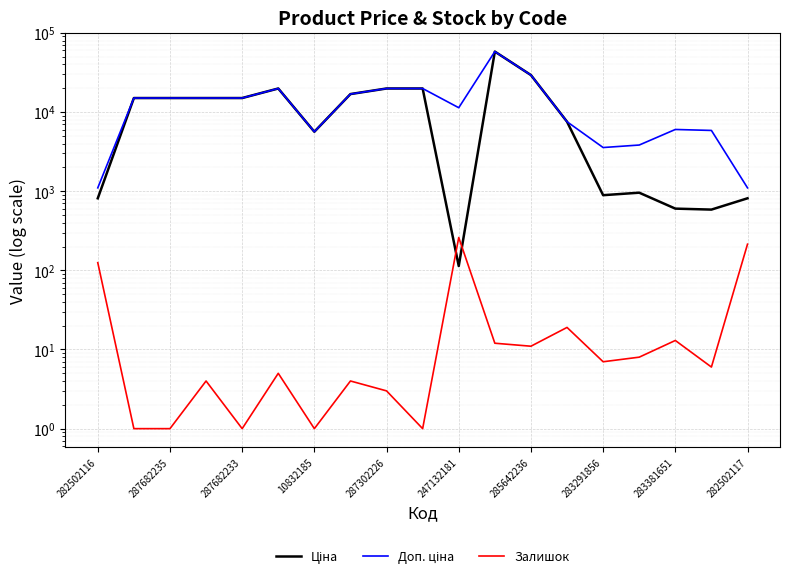

What is the difference between the Ціна values at 247132181 and 14?

18941.1